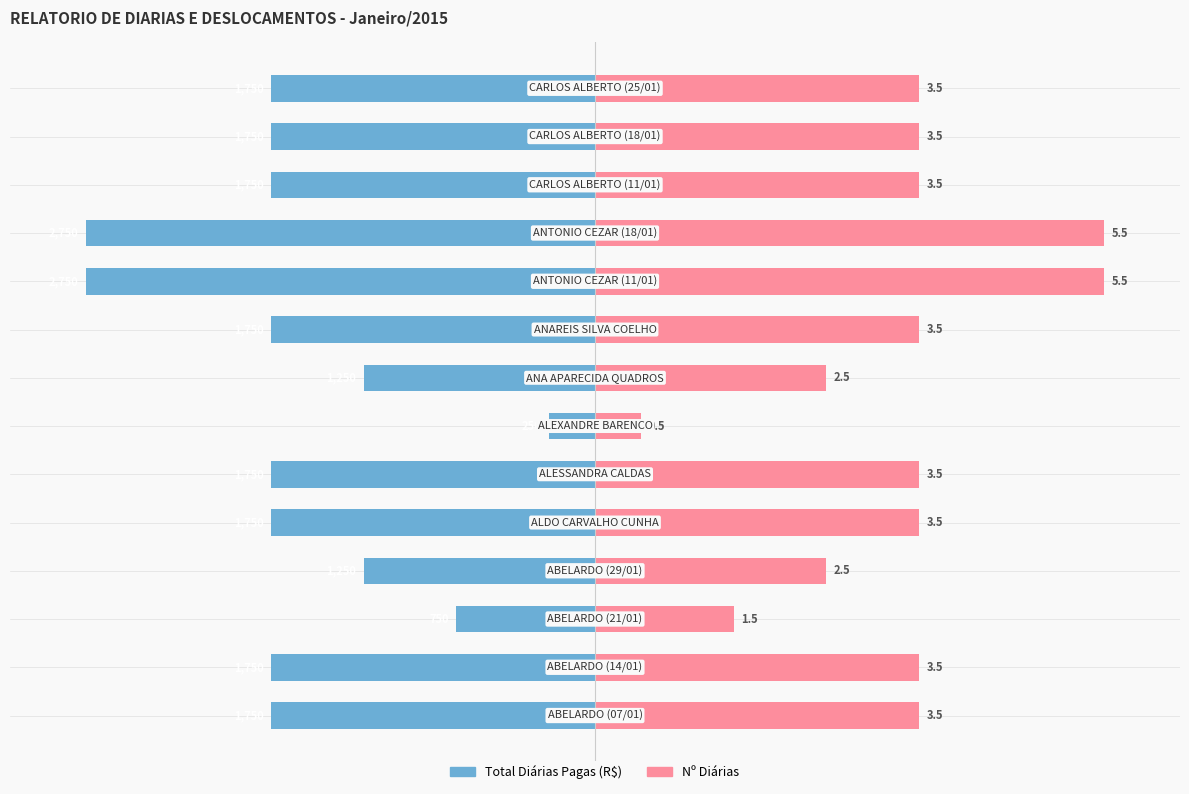

Reading left to right, extract all data points from this chart.

Total Diárias: 0=-63.6	1=-63.6	2=-27.3	3=-45.5	4=-63.6	5=-63.6	6=-9.1	7=-45.5	8=-63.6	9=-100.0	10=-100.0	11=-63.6	12=-63.6	13=-63.6
Diárias: 0=63.6	1=63.6	2=27.3	3=45.5	4=63.6	5=63.6	6=9.1	7=45.5	8=63.6	9=100.0	10=100.0	11=63.6	12=63.6	13=63.6